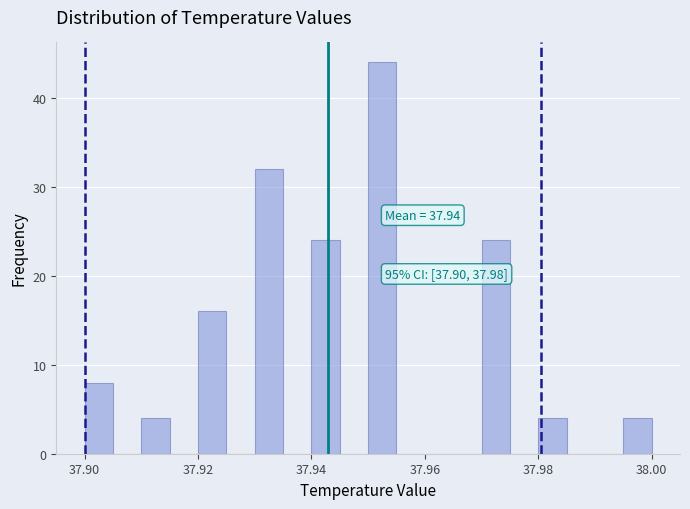

Around what value on the x-axis is the tallest bar? Give the approximate position of its centre, as read against the axis.

37.952